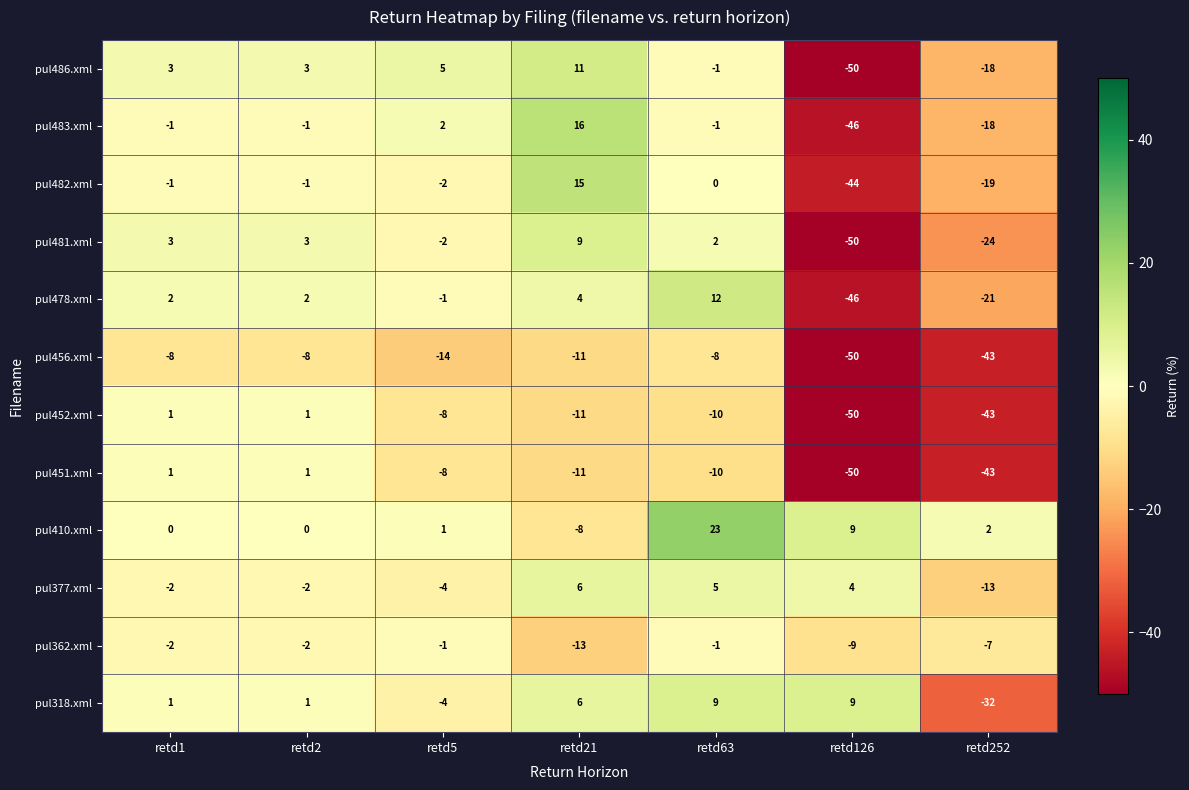

Is it true that pul410.xml equals 1 at retd5?

True